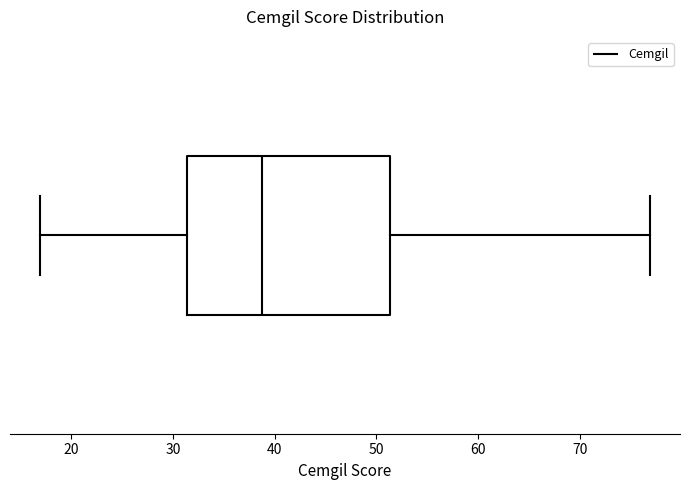

Where does the median line of the box sit on the x-axis? The values are not printed on the chart, so give them approximately, as read against the axis.

39